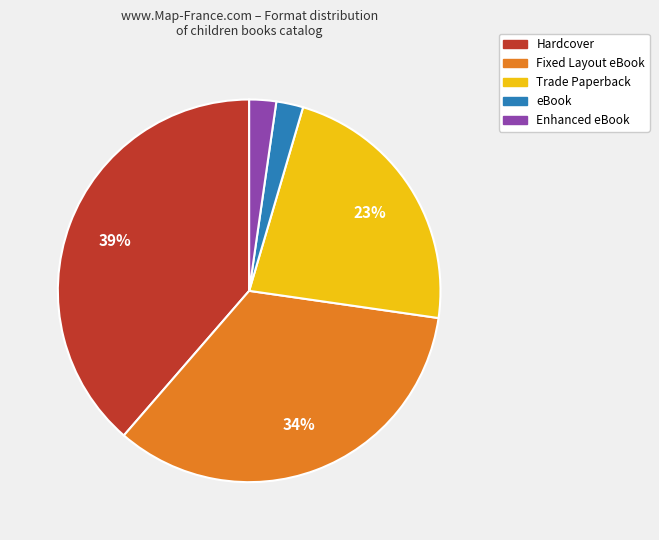

To the nearest percent, what is the difference between the eBook and Fixed Layout eBook slice percentages?

32%